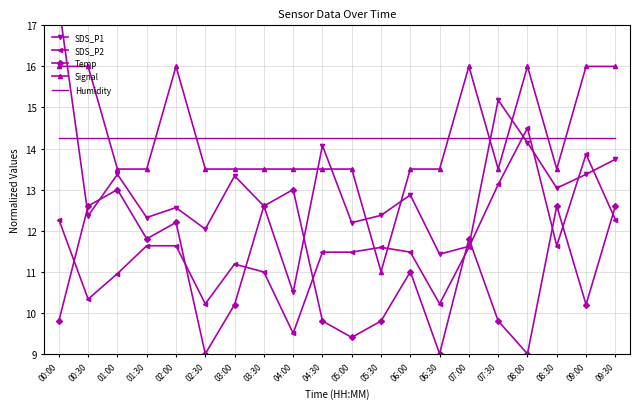

Is this an area chart (filled region under the line)?

No